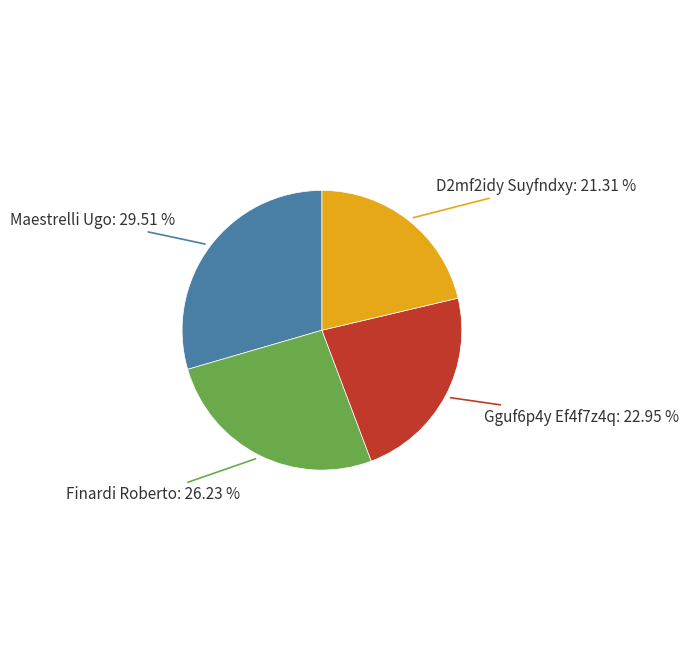

Is there a majority slice in this chart?

No